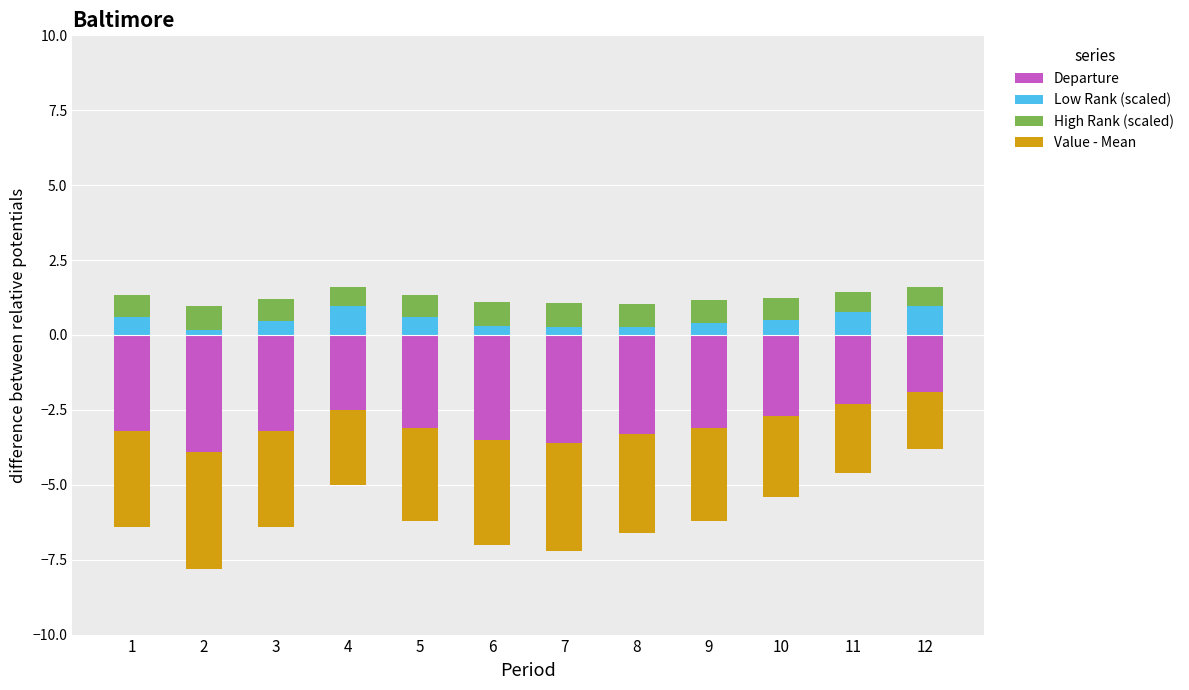

Is the value of Value - Mean at 8 greater than the value of Low Rank (scaled) at 5?

No